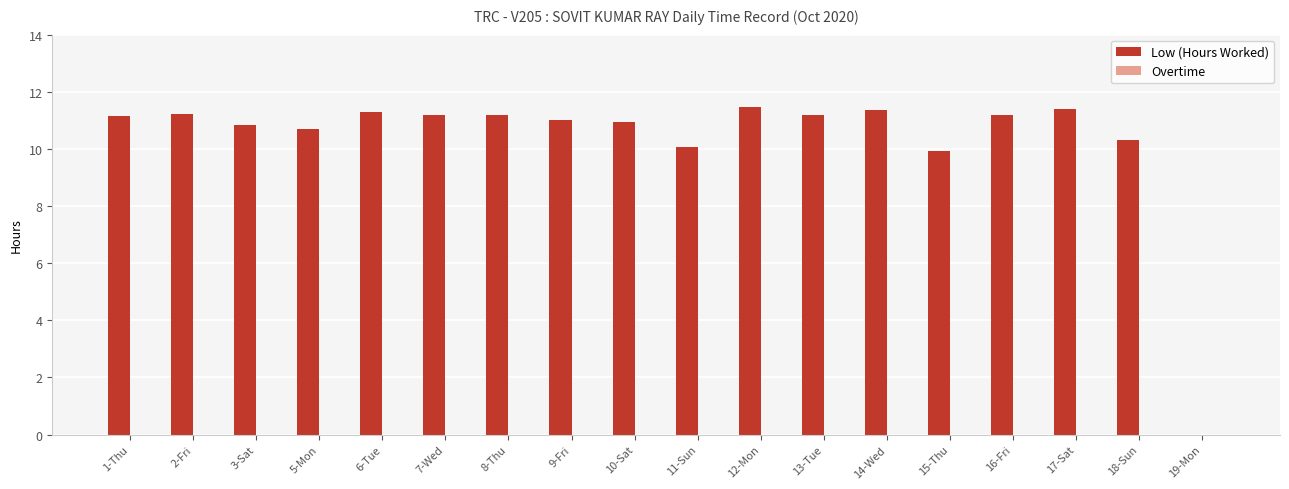

True or false: the data shows 7.2 at 8-Thu.

False